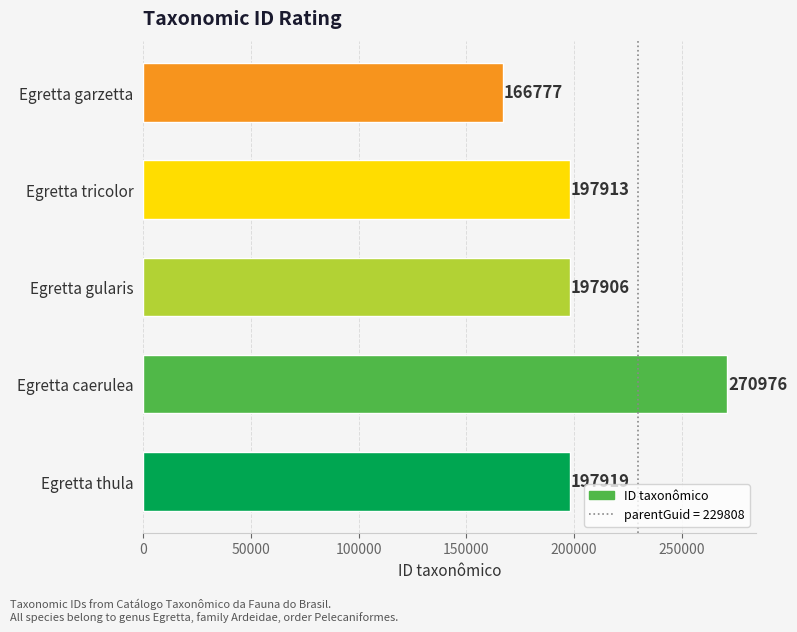

How many series are shown in this chart?

1